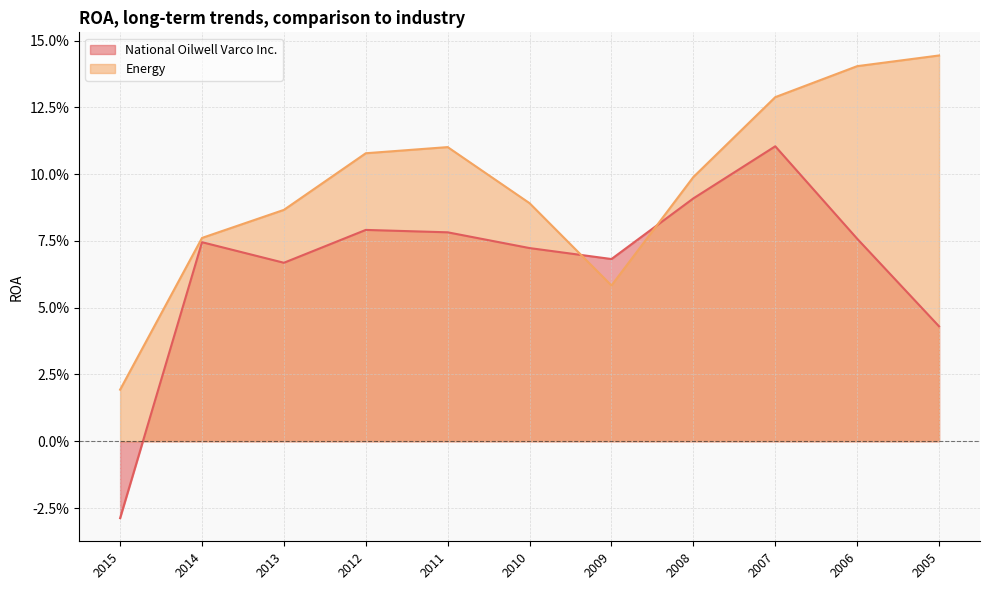

Read the Energy value at 2008.

0.1